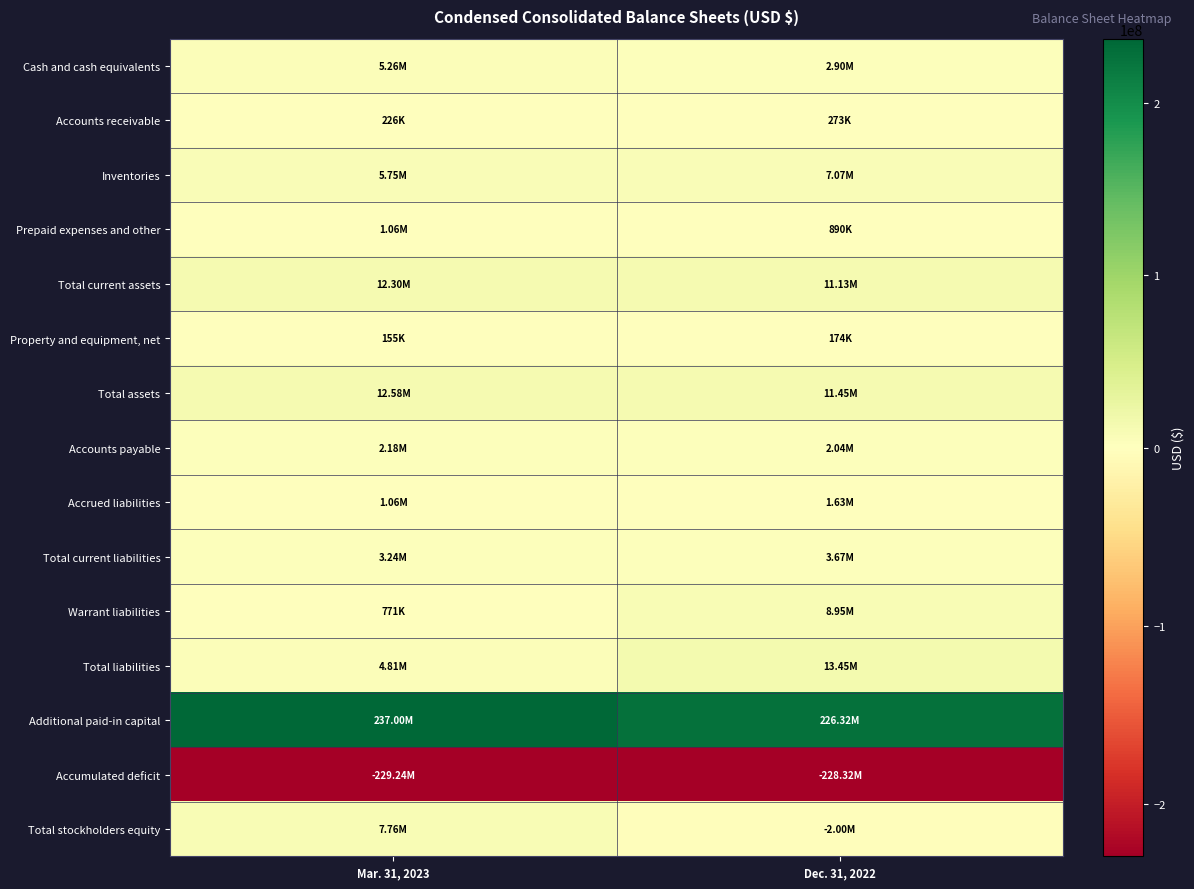

Between Dec. 31, 2022 and Mar. 31, 2023, which is larger?

Mar. 31, 2023